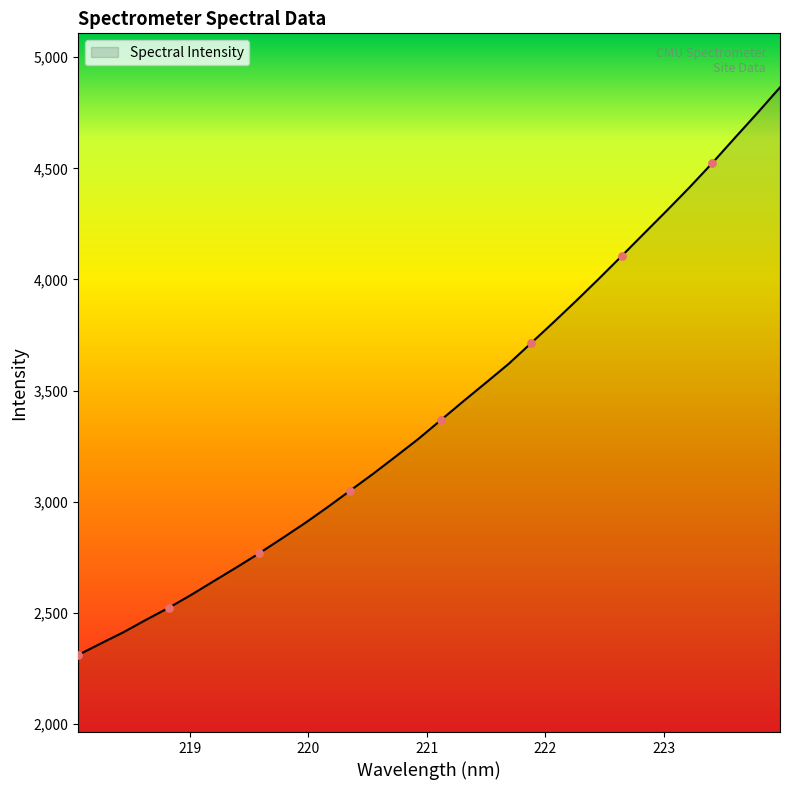

What is the difference between the maximum and minimum values?

2553.1